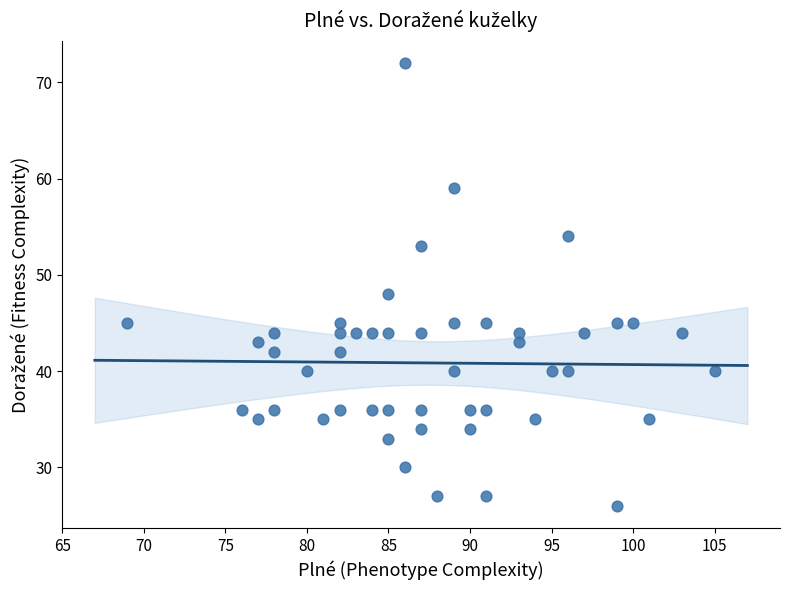

What Y value in the scatter plot is closest to 49?

48